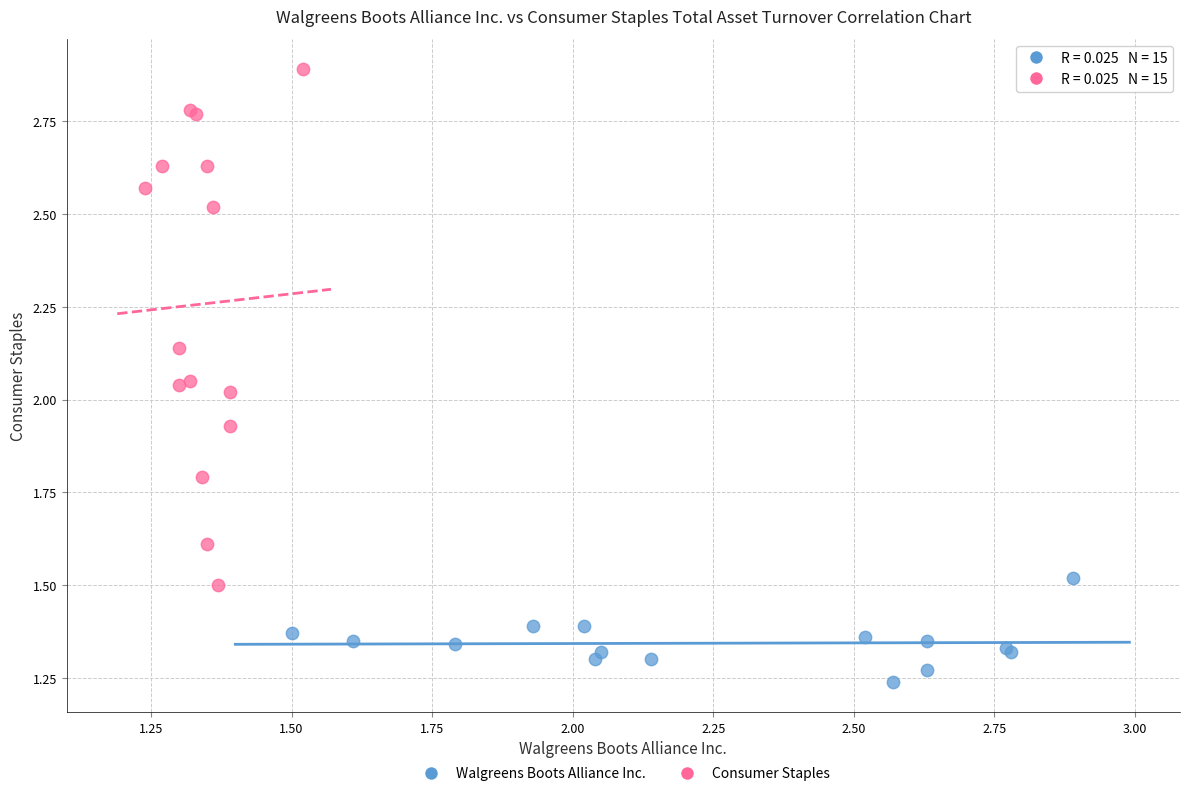

Which series contains the lowest Y value?

Walgreens Boots Alliance Inc.